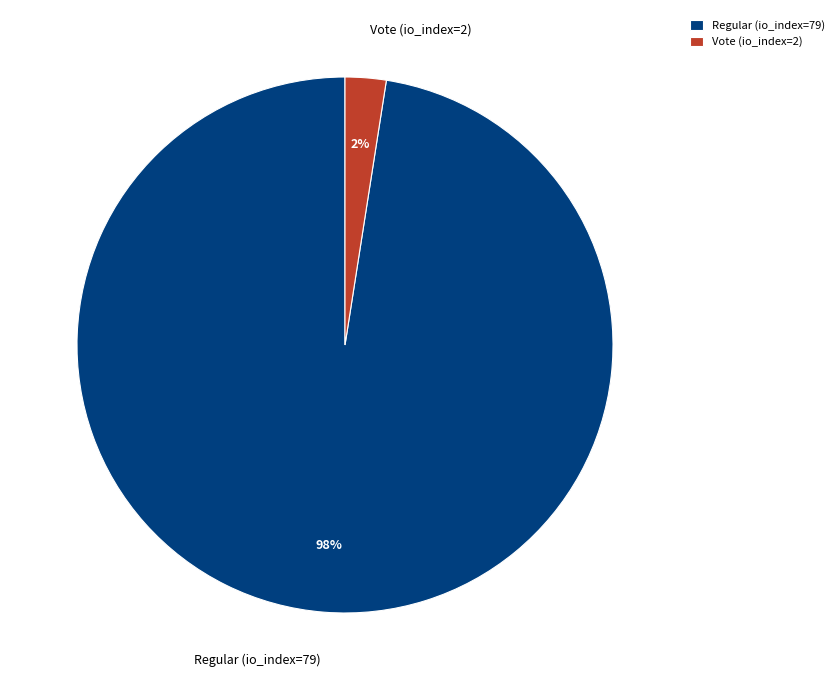

Between Vote (io_index=2) and Regular (io_index=79), which is larger?

Regular (io_index=79)